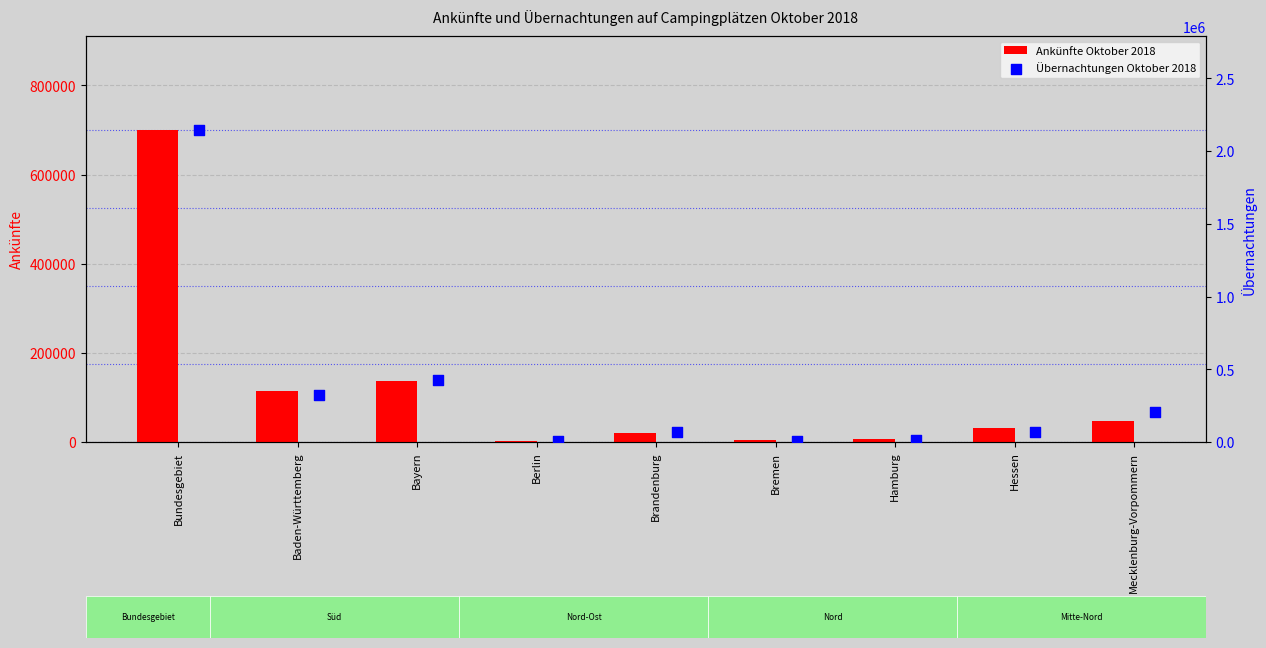

The value of Ankünfte Oktober 2018 at Brandenburg is 20655. True or false?

True